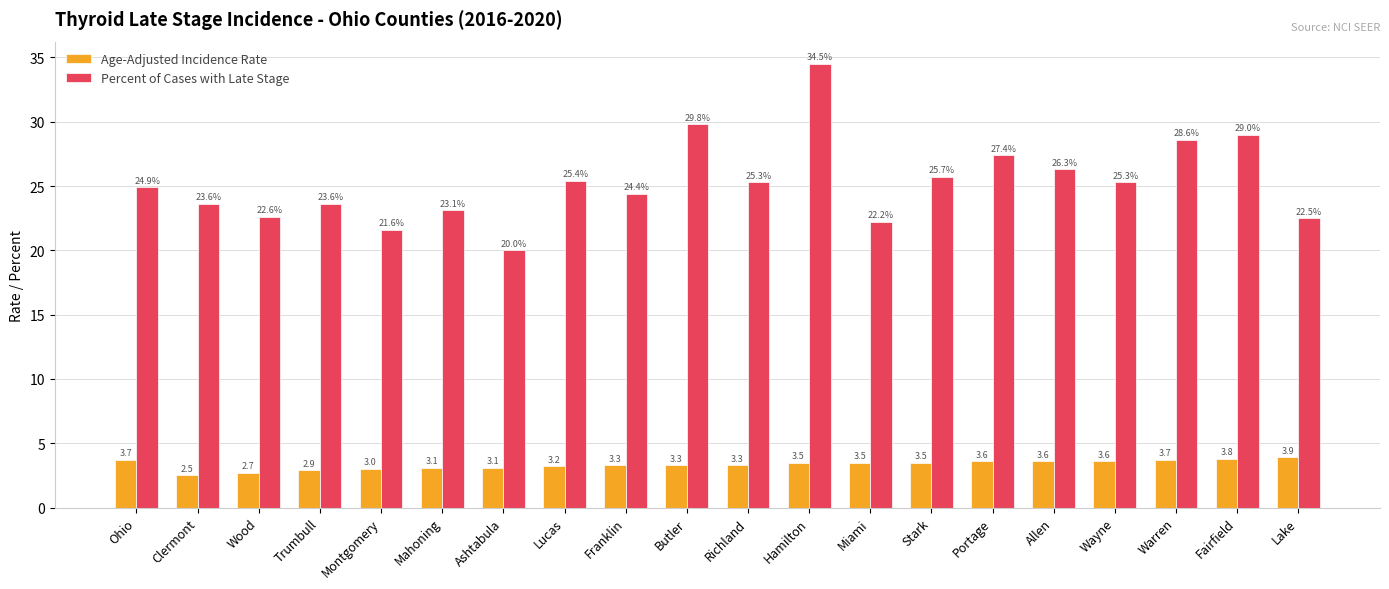

What is the lowest value of the Percent of Cases with Late Stage series?

20.0